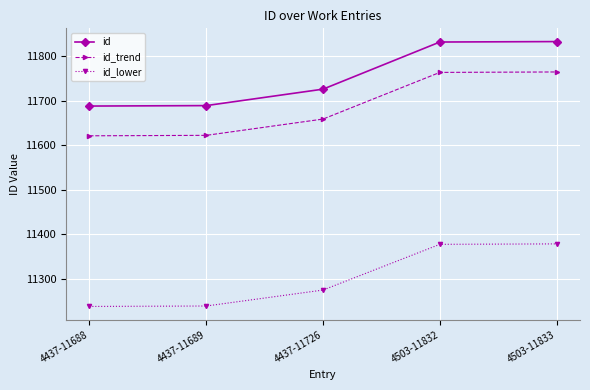

What is the difference between the highest and lowest values at 4437-11689?

450.7